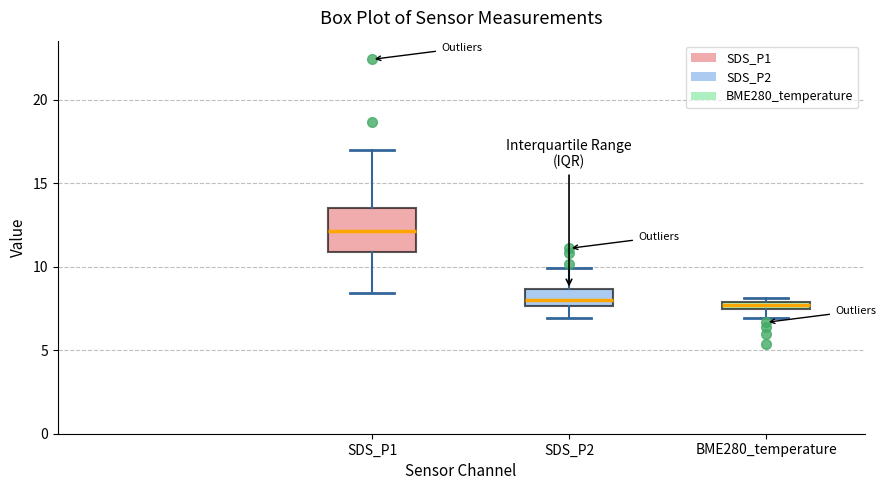

Where is the upper edge of the box for SDS_P1 on the y-axis? The values are not printed on the chart, so give them approximately, as read against the axis.

13.5